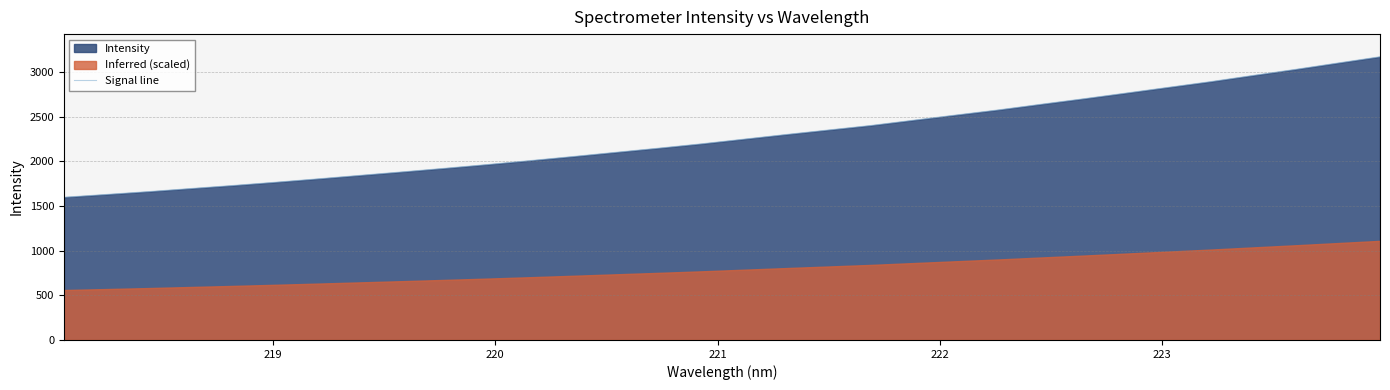

Does the chart display data point markers on the line(s)?

No